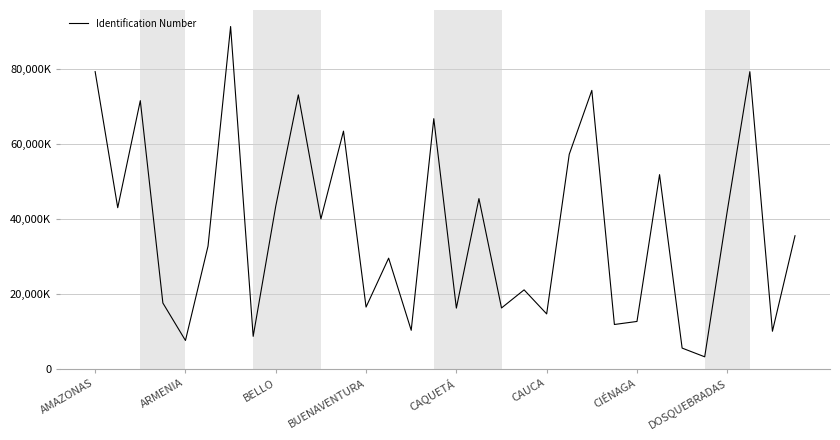

Rank the categories by value from lowest to highest.

27, 26, CAQUETÁ, DOSQUEBRADAS, 30, 14, 23, 24, 20, 16, 18, 12, BUENAVENTURA, 19, 13, CAUCA, 31, 10, 28, ARMENIA, 8, 17, 25, 21, 11, 15, BELLO, 9, 22, 29, AMAZONAS, CIÉNAGA